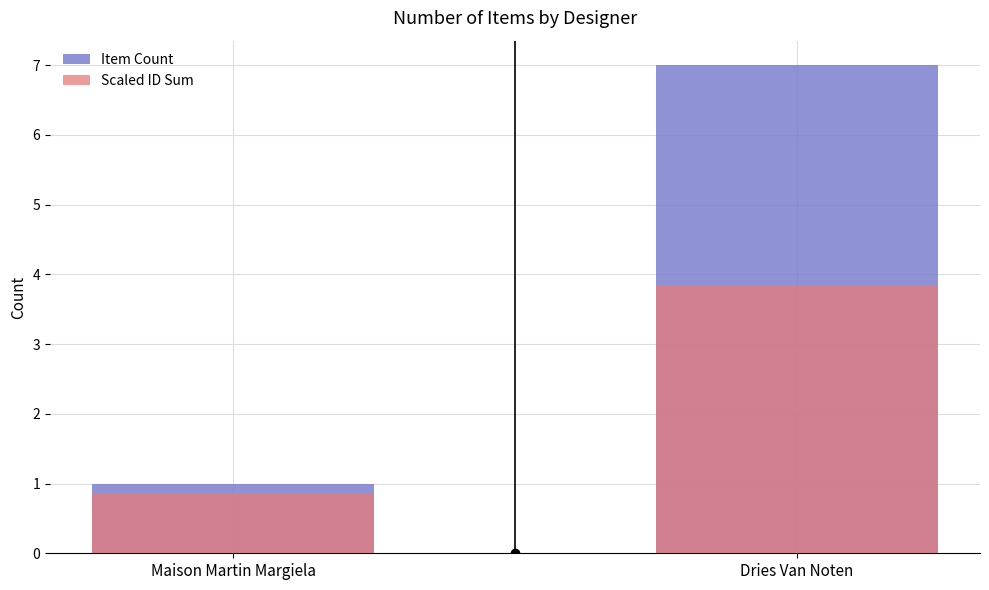

What is the total value across all series at Maison Martin Margiela?

1.9